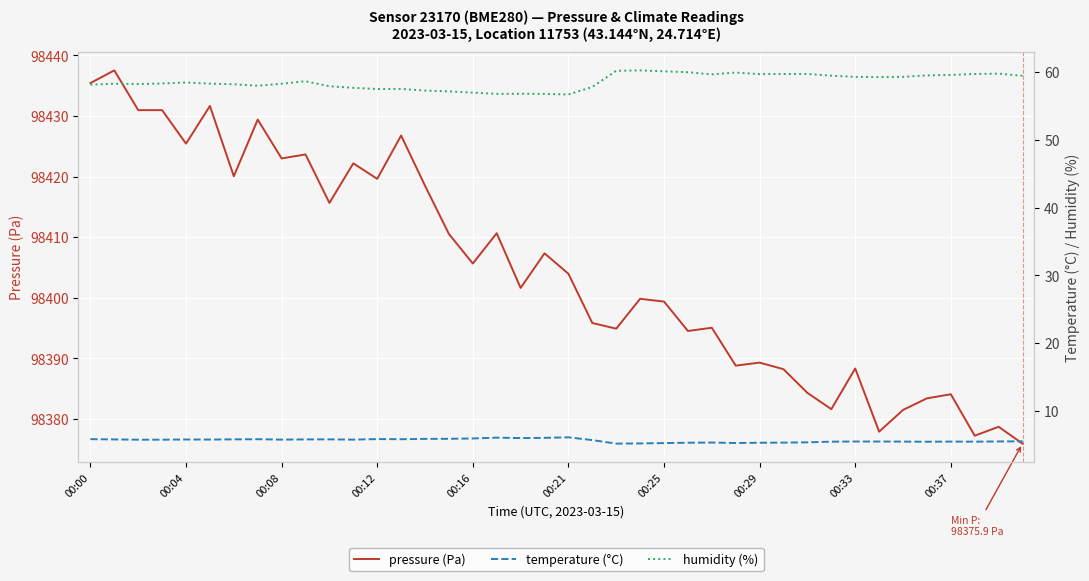

What is the difference between the maximum and minimum values in the pressure (Pa) series?

61.6